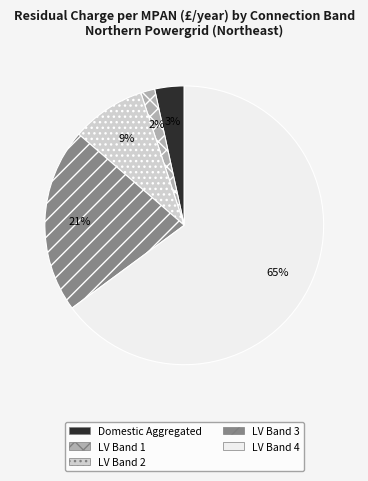

Count the number of slices in the pie.

5